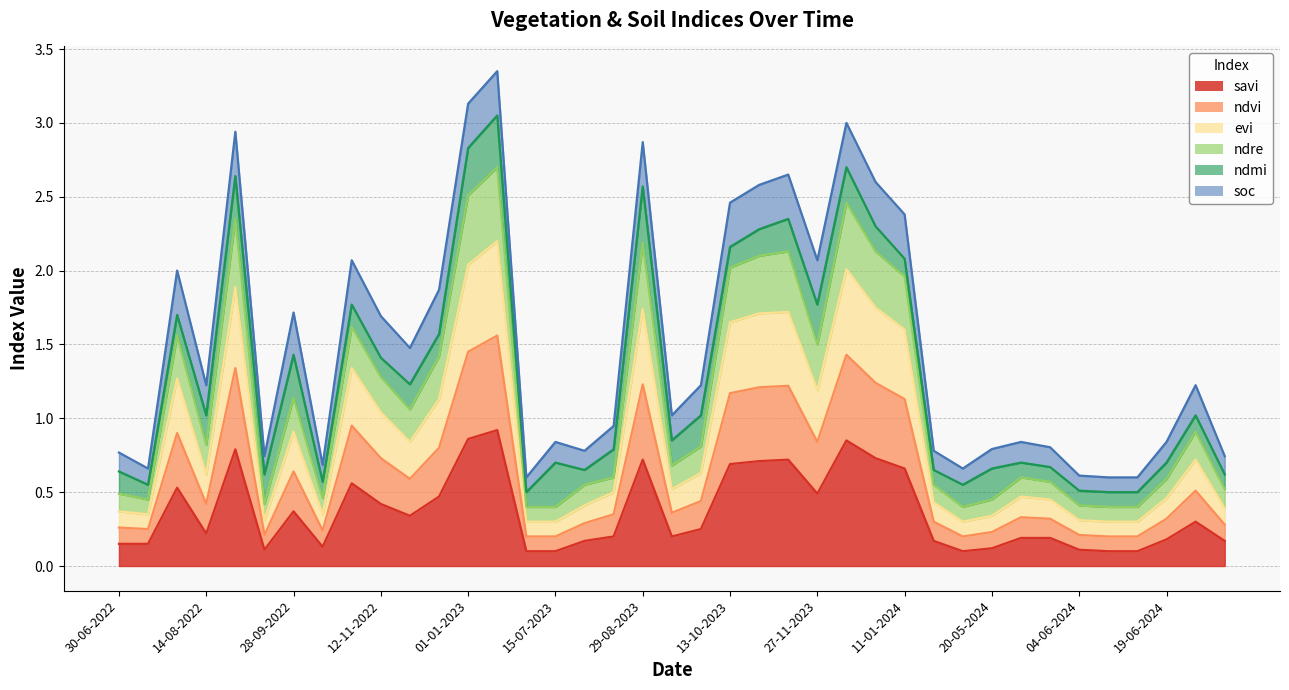

Which category has the highest value across all series?

11-01-2023